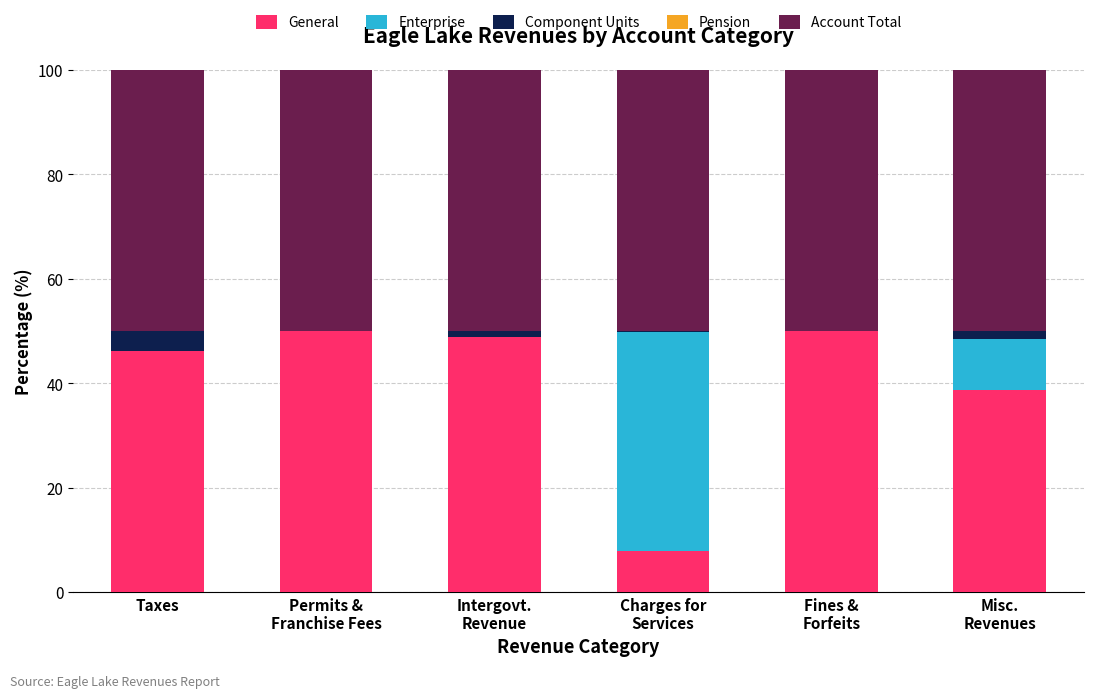

How many values in the General series exceed 48?

3